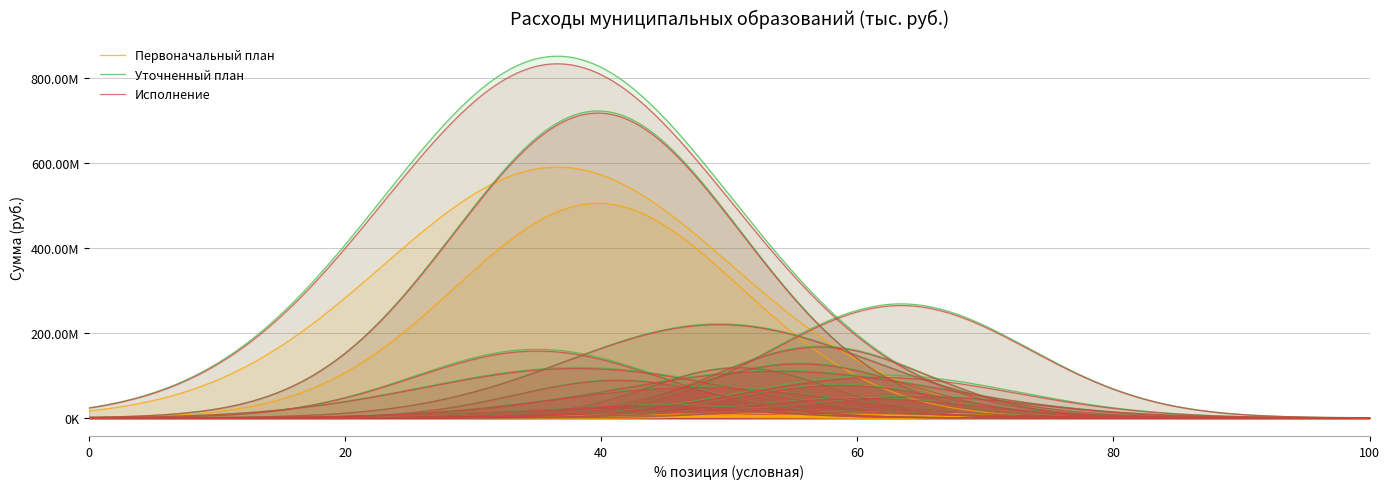

What is the sum of all Первоначальный план values?

1195587000.0